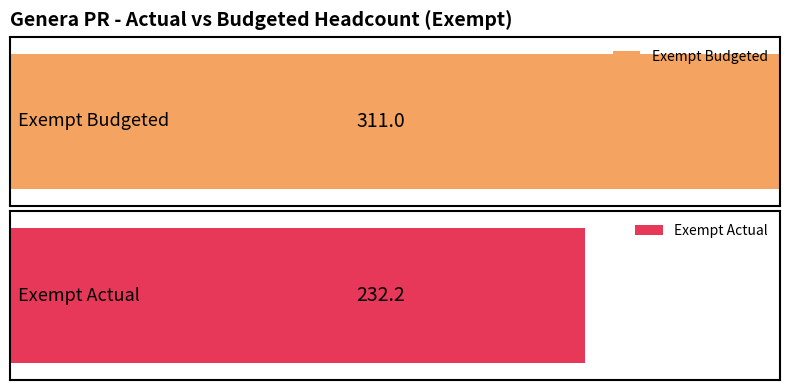

What are all the series names shown in the legend?

Exempt Budgeted, Exempt Actual